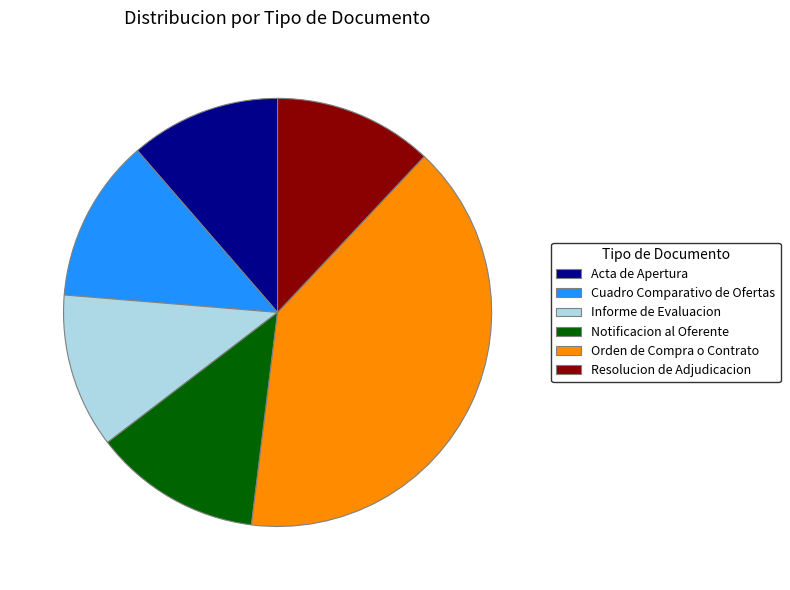

Combined, do Orden de Compra o Contrato and Acta de Apertura account for over 50%?

Yes